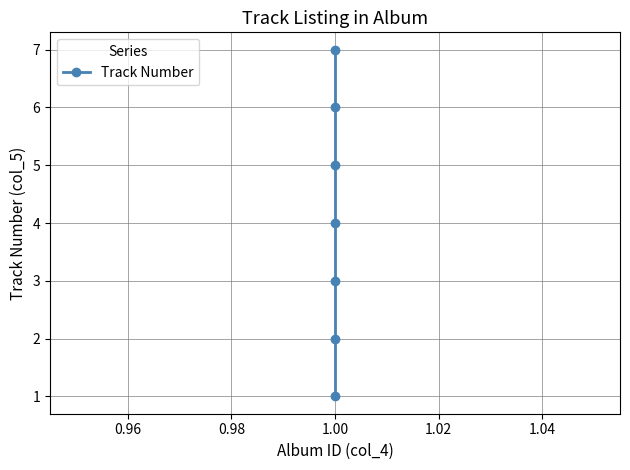

How many values are below 4?

3